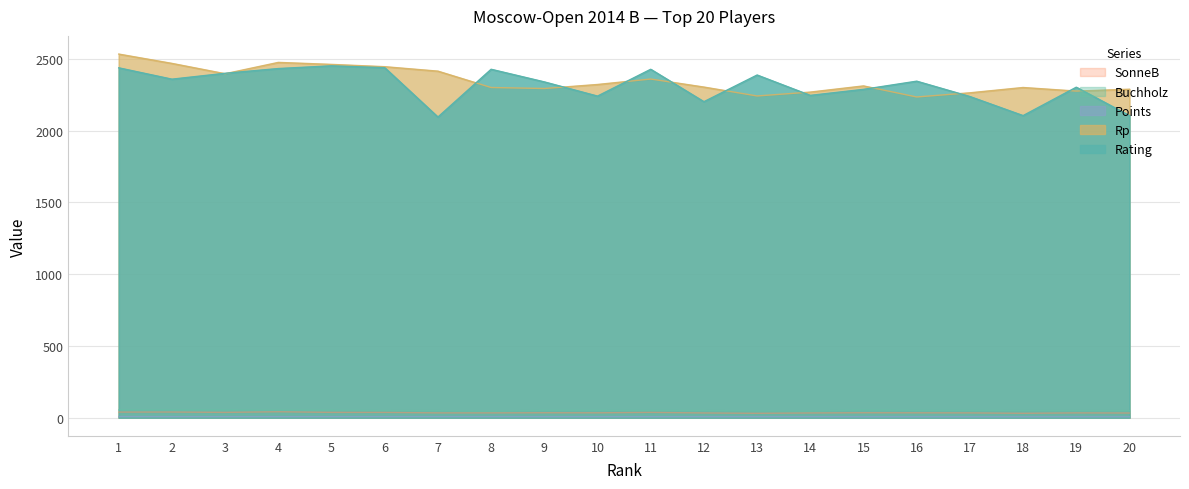

How many lines are shown in the chart?

5